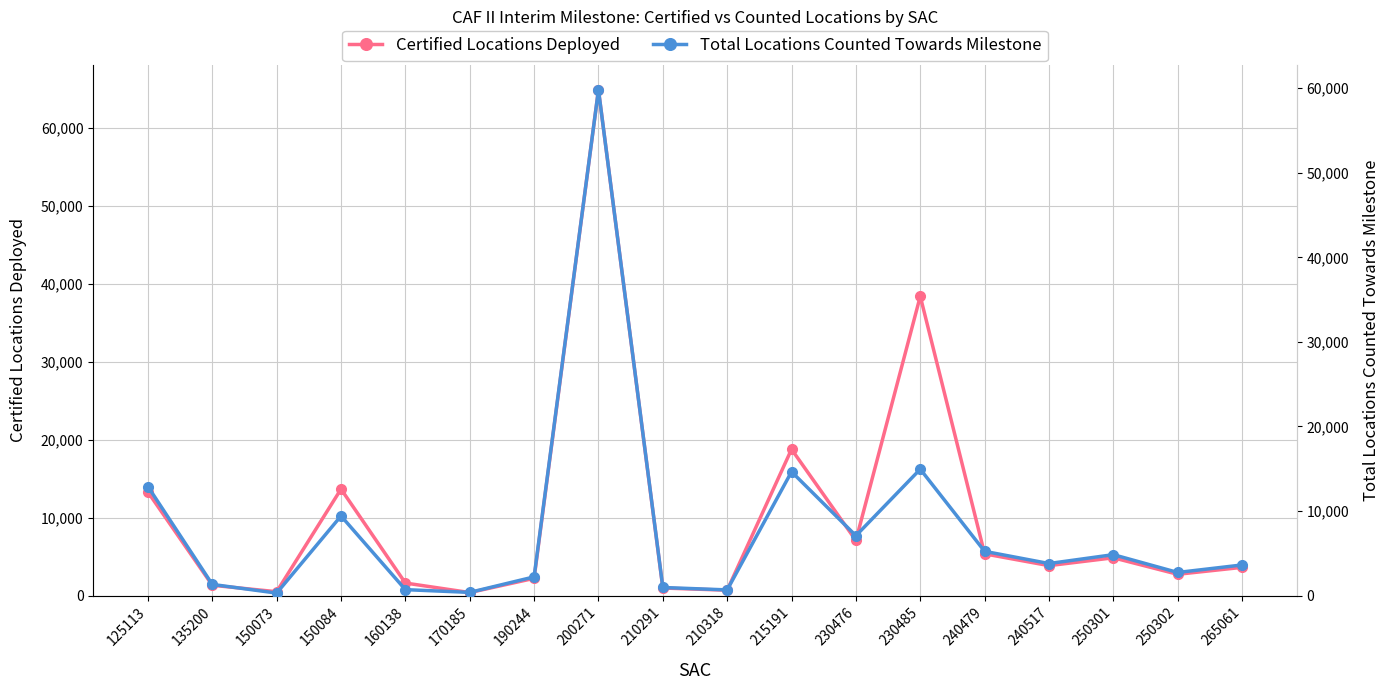

The value of Total Locations Counted Towards Milestone at 230476 is 7082. True or false?

True